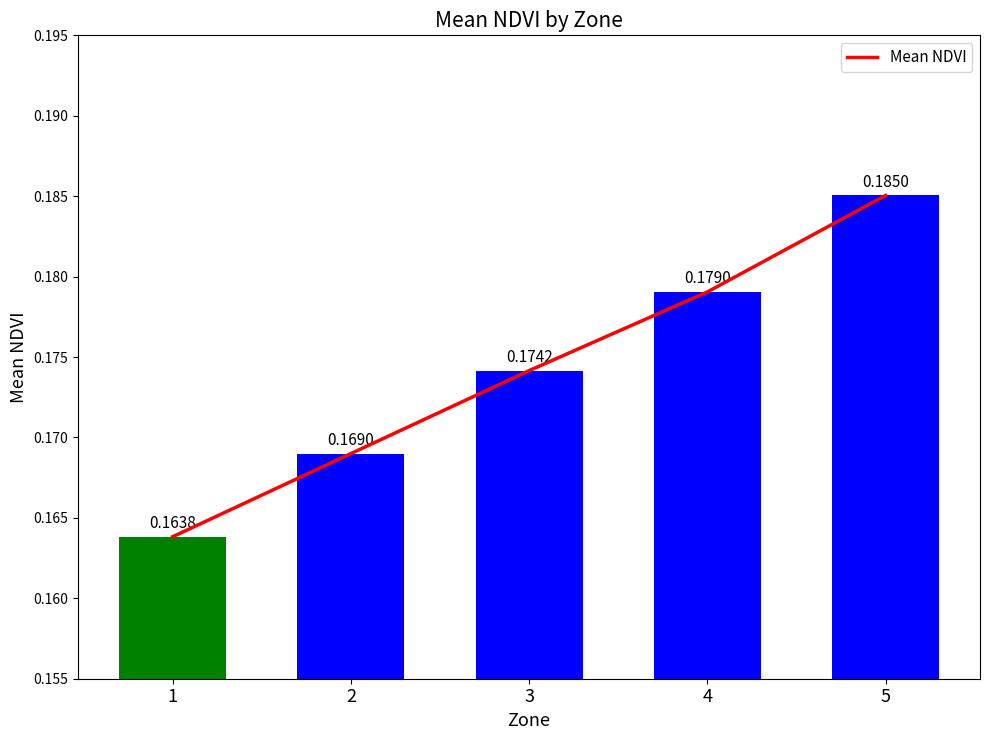

Reading left to right, transcribe all the data shown in this chart.

1=0.2	2=0.2	3=0.2	4=0.2	5=0.2